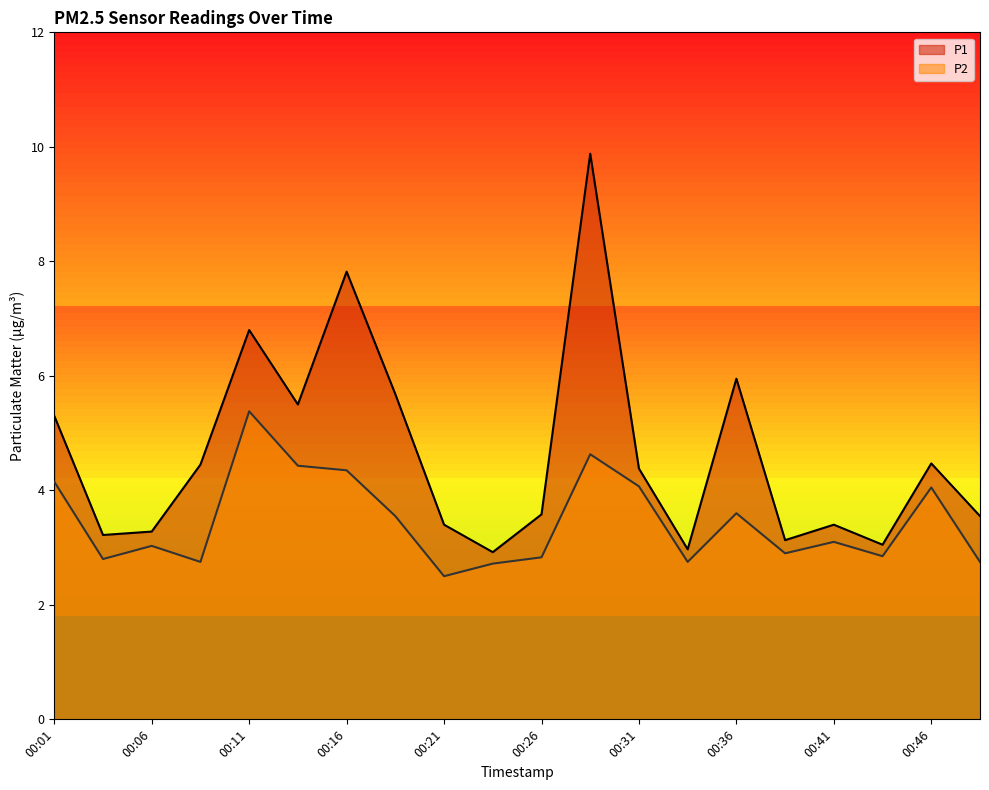

Reading left to right, transcribe all the data shown in this chart.

P1: 00:01=5.3	00:03=3.2	00:06=3.3	00:08=4.5	00:11=6.8	00:13=5.5	00:16=7.8	00:18=5.7	00:21=3.4	00:23=2.9	00:26=3.6	00:28=9.9	00:31=4.4	00:33=3.0	00:36=6.0	00:38=3.1	00:41=3.4	00:43=3.0	00:46=4.5	00:48=3.5
P2: 00:01=4.2	00:03=2.8	00:06=3.0	00:08=2.8	00:11=5.4	00:13=4.4	00:16=4.3	00:18=3.5	00:21=2.5	00:23=2.7	00:26=2.8	00:28=4.6	00:31=4.1	00:33=2.8	00:36=3.6	00:38=2.9	00:41=3.1	00:43=2.9	00:46=4.0	00:48=2.8